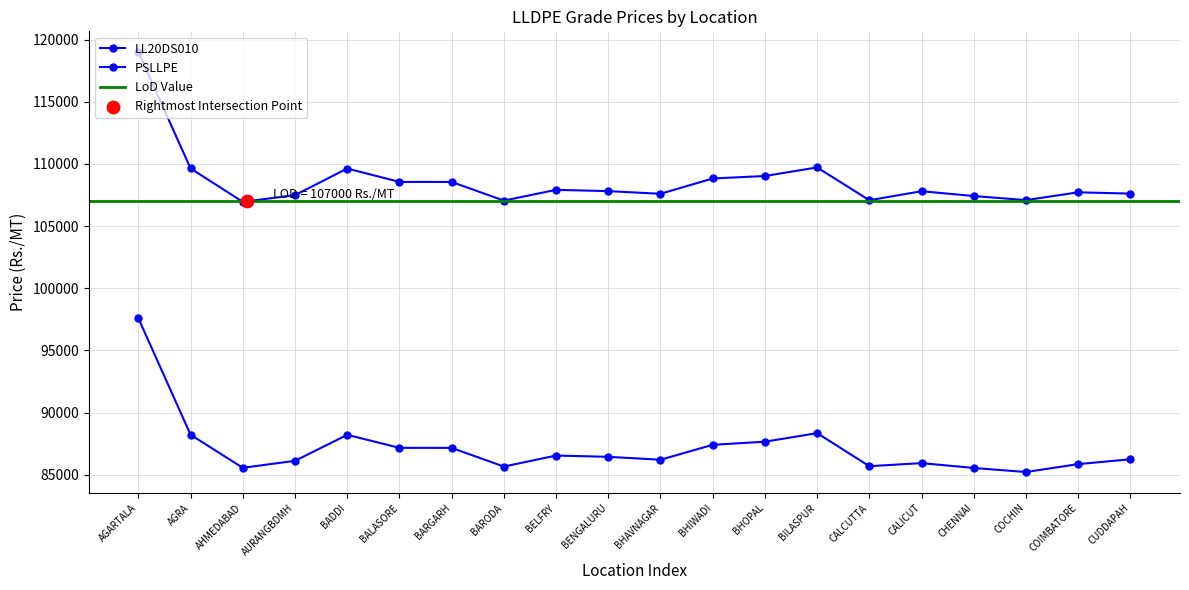

What is the total value across all series at CALCUTTA?

192778